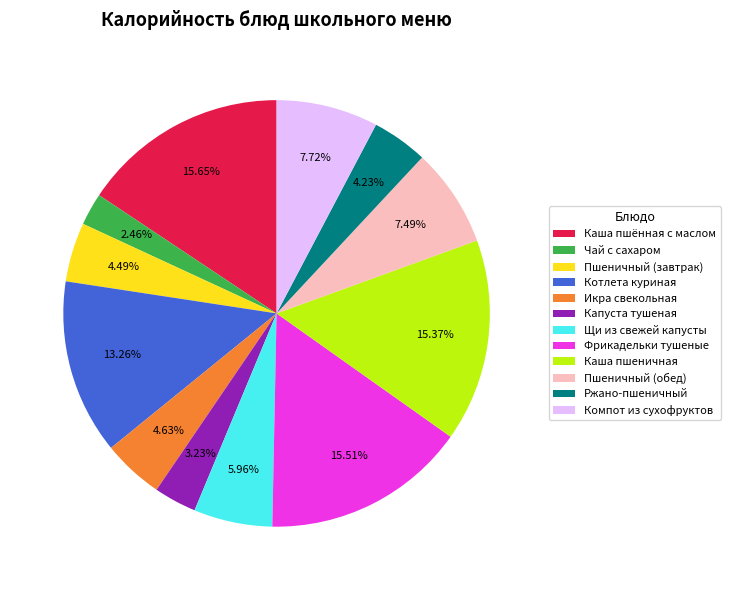

Is the sum of Фрикадельки тушеные and Каша пшённая с маслом greater than half?

No